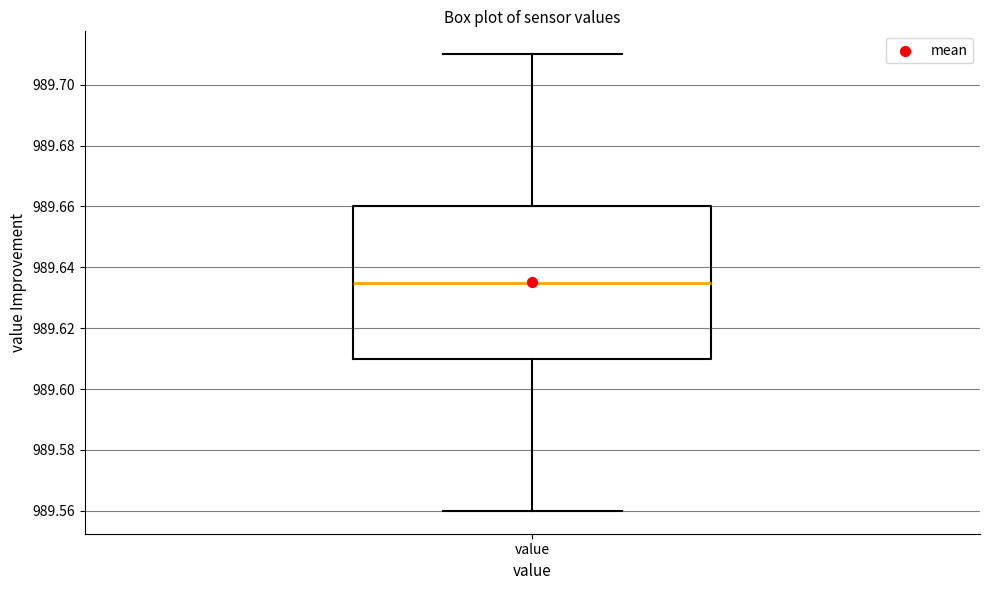

Read this box plot against the y-axis: the position of the median line, the range covered by the box, and the ends of both whiskers. The values are not printed on the chart, so give them approximately, as read against the axis.

median 989.636, box 989.610 to 989.660, whiskers 989.560 to 989.710